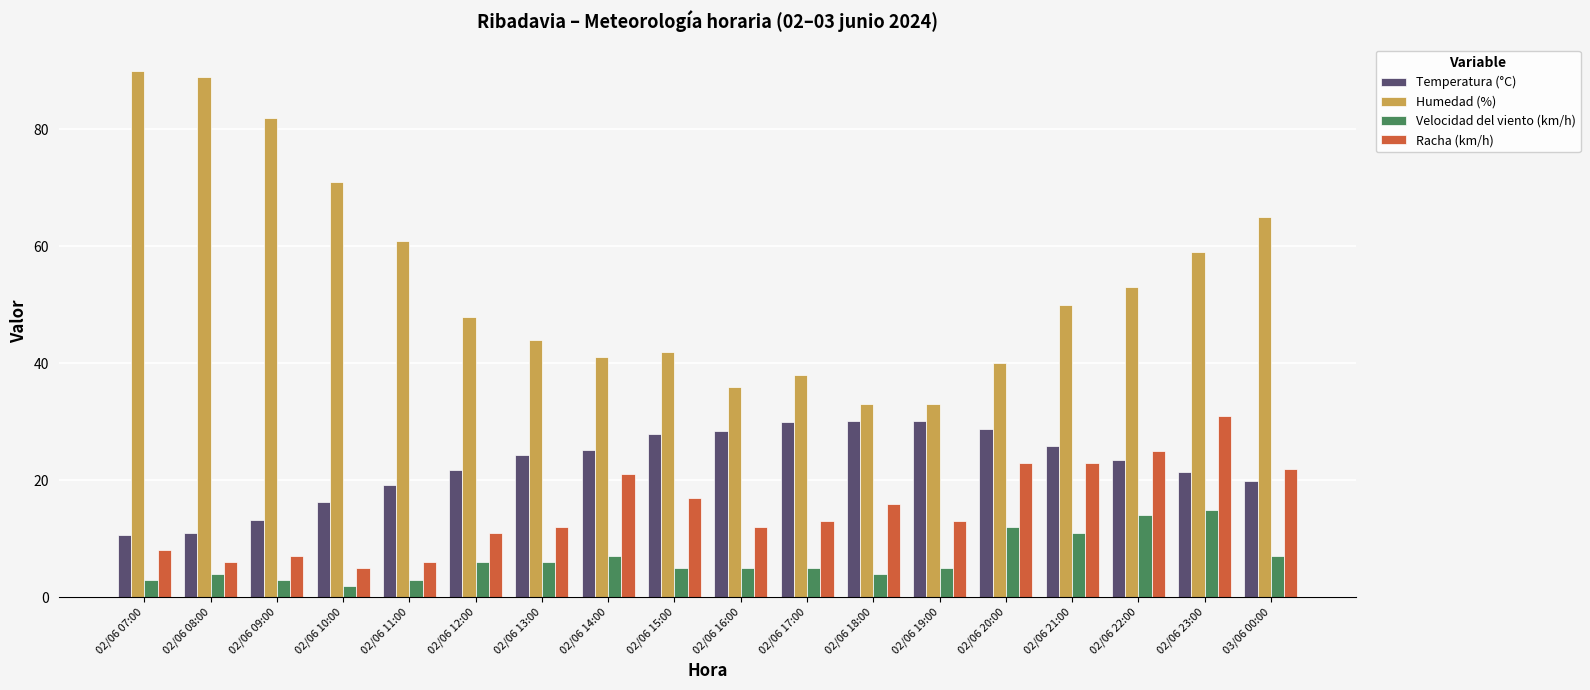

What are all the series names shown in the legend?

Temperatura (°C), Humedad (%), Velocidad del viento (km/h), Racha (km/h)